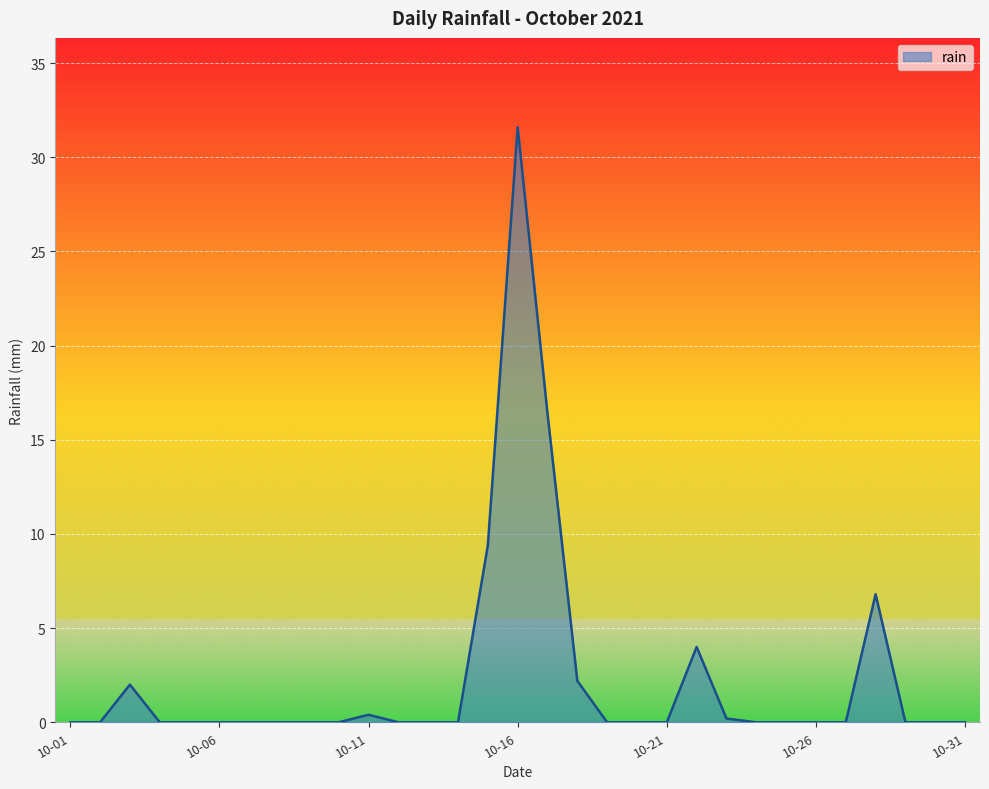

What is the maximum value shown in the chart?

31.6